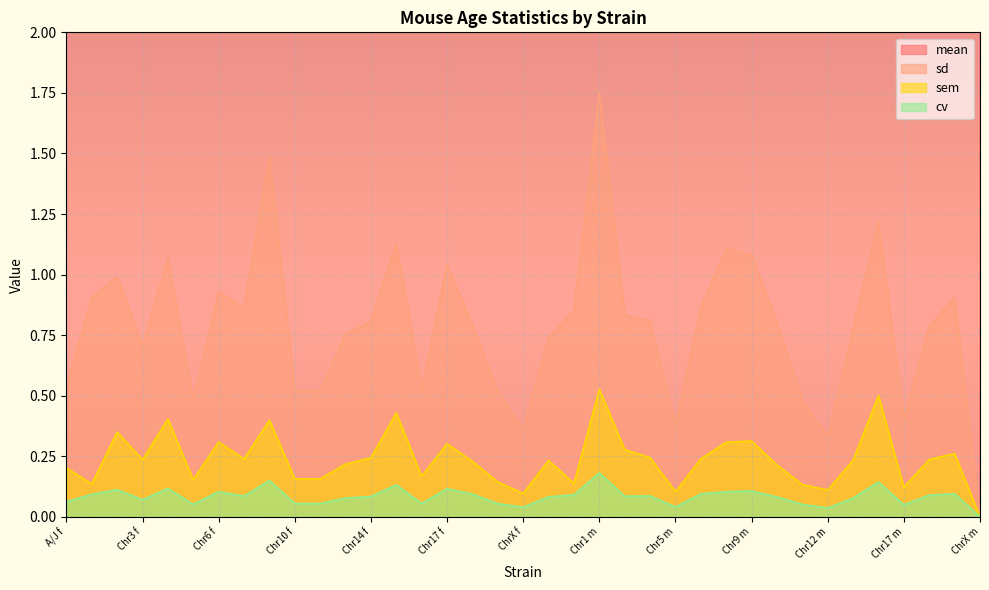

The cv series shows 0.1 at Chr3 f. True or false?

False